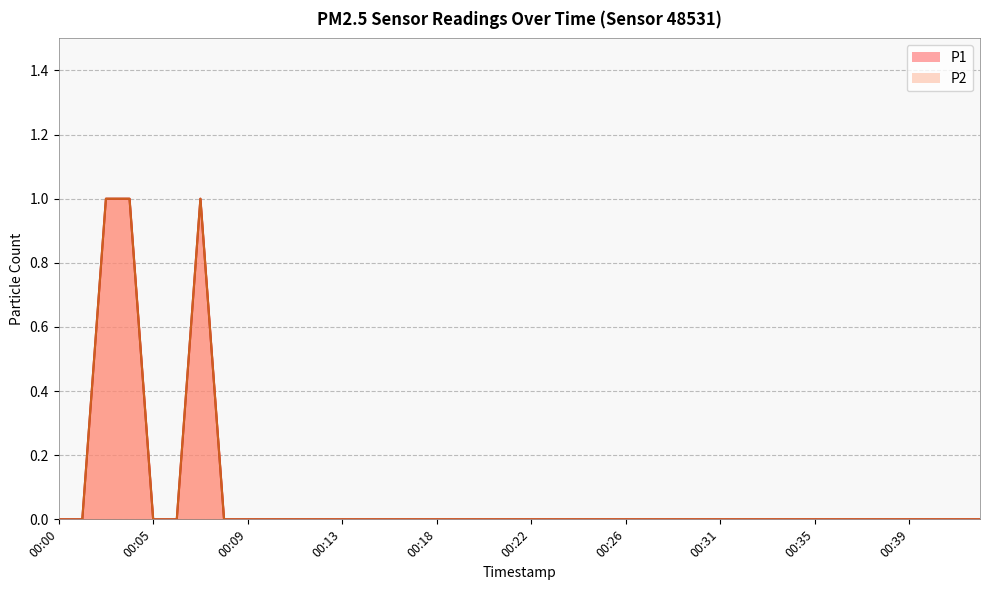

What is the sum of all P2 values?

3